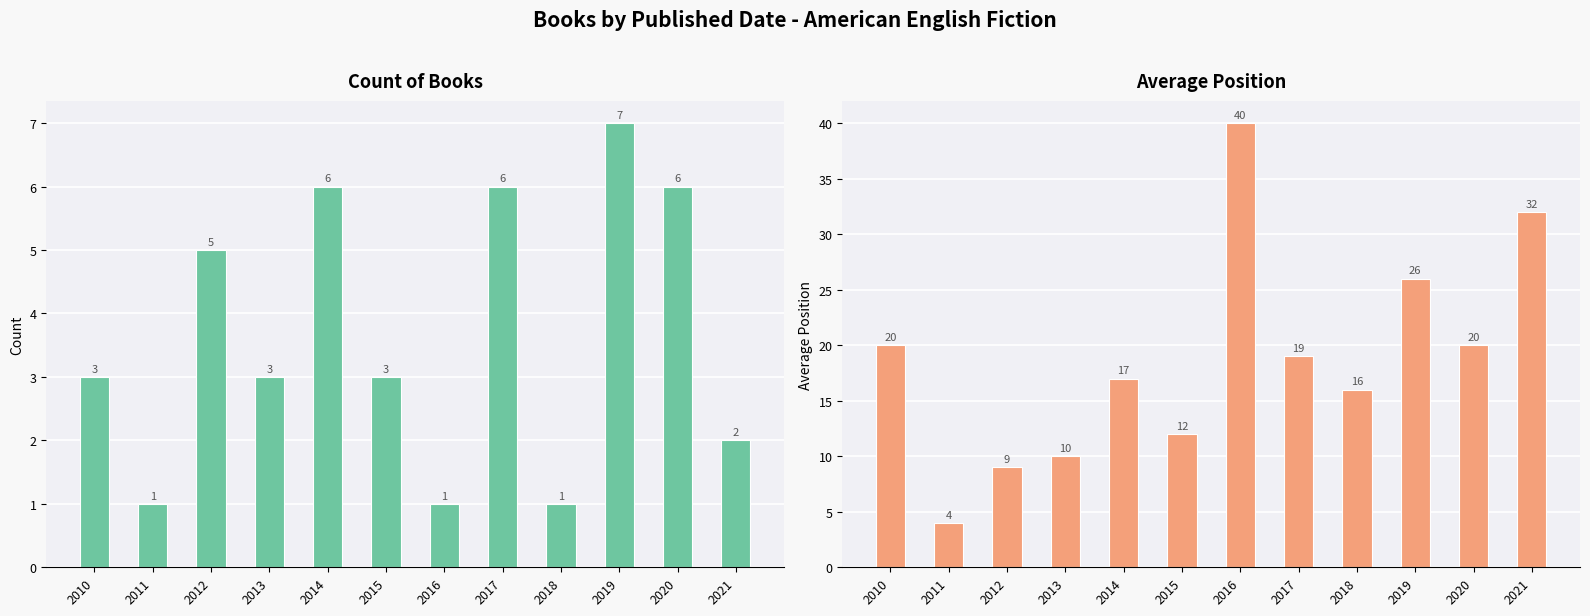

Reading left to right, list all the values displayed in this chart.

Count of Books: 3	1	5	3	6	3	1	6	1	7	6	2
Avg Position: 20	4	9	10	17	12	40	19	16	26	20	32